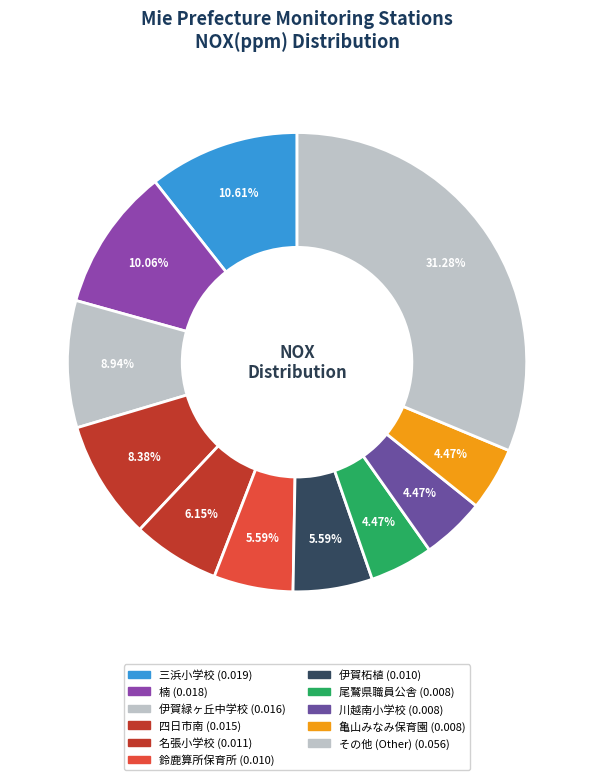

How many segments does this pie chart have?

11